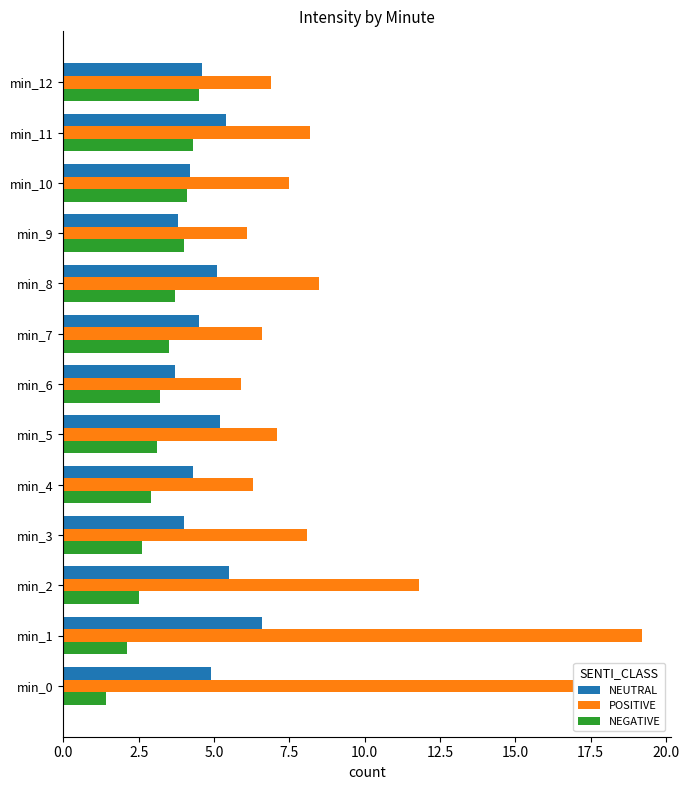

What is the sum of all NEUTRAL values?

61.8